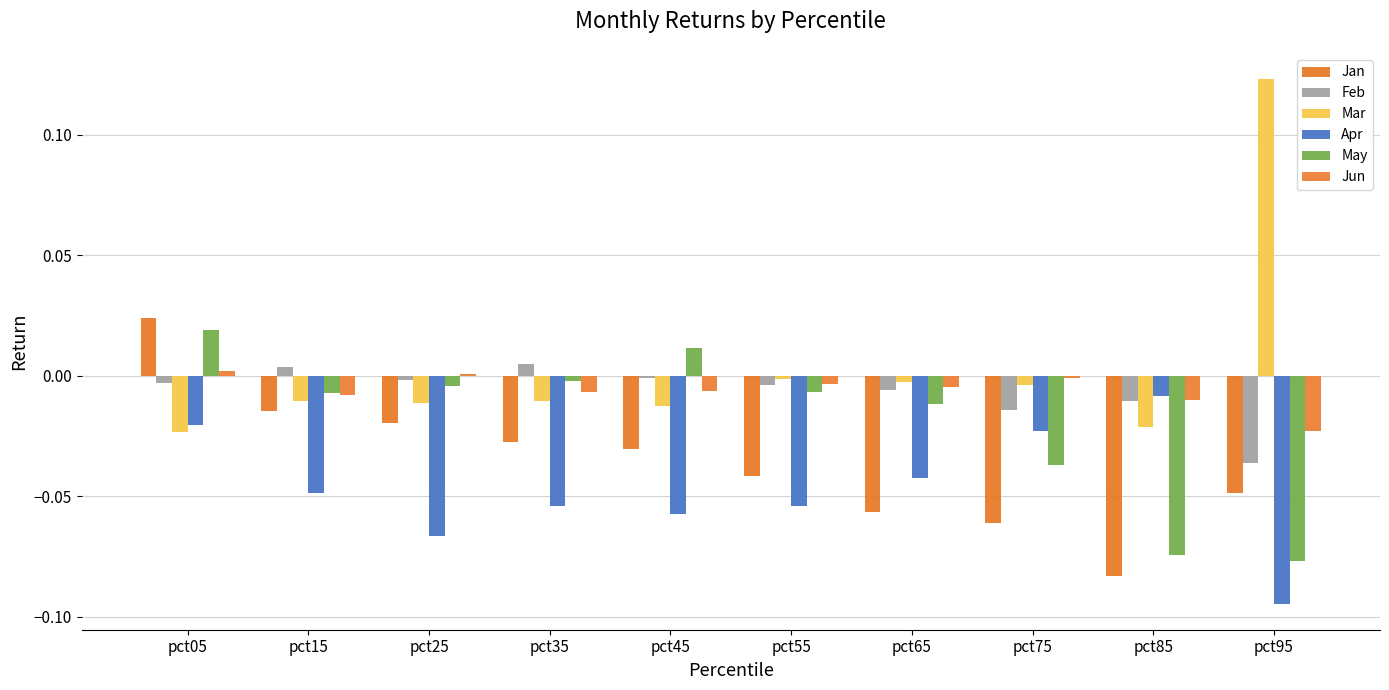

Reading left to right, what are all the values shown in this chart?

Jan: pct05=0.0	pct15=-0.0	pct25=-0.0	pct35=-0.0	pct45=-0.0	pct55=-0.0	pct65=-0.1	pct75=-0.1	pct85=-0.1	pct95=-0.0
Feb: pct05=-0.0	pct15=0.0	pct25=-0.0	pct35=0.0	pct45=-0.0	pct55=-0.0	pct65=-0.0	pct75=-0.0	pct85=-0.0	pct95=-0.0
Mar: pct05=-0.0	pct15=-0.0	pct25=-0.0	pct35=-0.0	pct45=-0.0	pct55=-0.0	pct65=-0.0	pct75=-0.0	pct85=-0.0	pct95=0.1
Apr: pct05=-0.0	pct15=-0.0	pct25=-0.1	pct35=-0.1	pct45=-0.1	pct55=-0.1	pct65=-0.0	pct75=-0.0	pct85=-0.0	pct95=-0.1
May: pct05=0.0	pct15=-0.0	pct25=-0.0	pct35=-0.0	pct45=0.0	pct55=-0.0	pct65=-0.0	pct75=-0.0	pct85=-0.1	pct95=-0.1
Jun: pct05=0.0	pct15=-0.0	pct25=0.0	pct35=-0.0	pct45=-0.0	pct55=-0.0	pct65=-0.0	pct75=-0.0	pct85=-0.0	pct95=-0.0